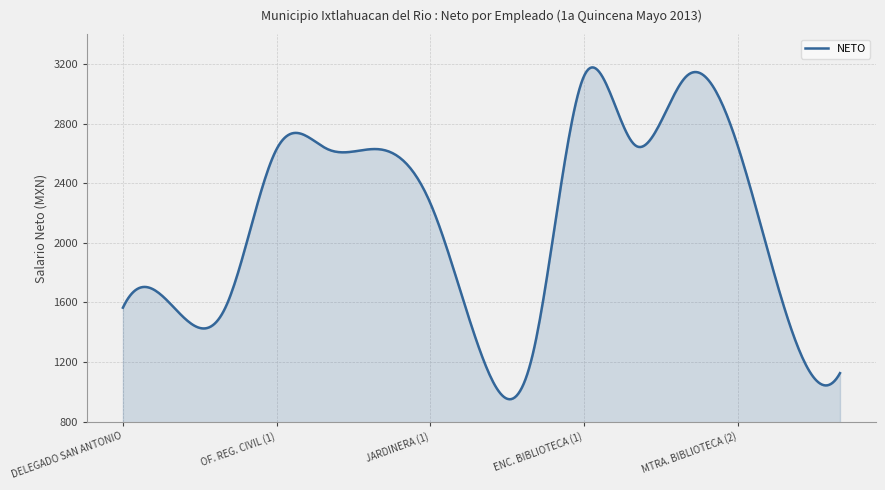

What is the minimum value shown in the chart?

950.9